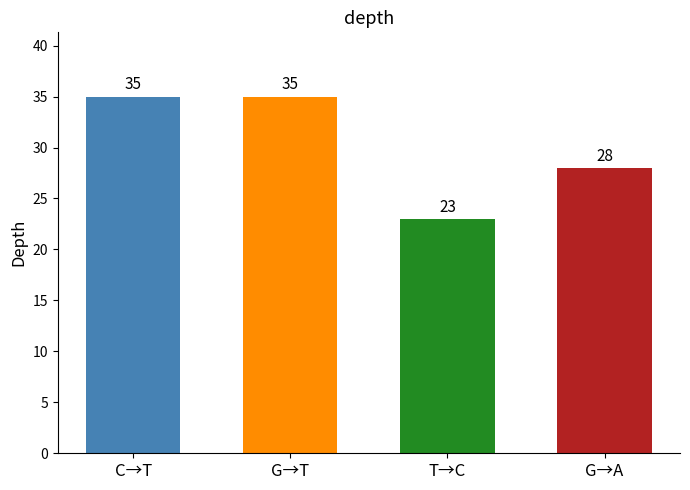

Reading left to right, transcribe all the data shown in this chart.

C→T=35	G→T=35	T→C=23	G→A=28